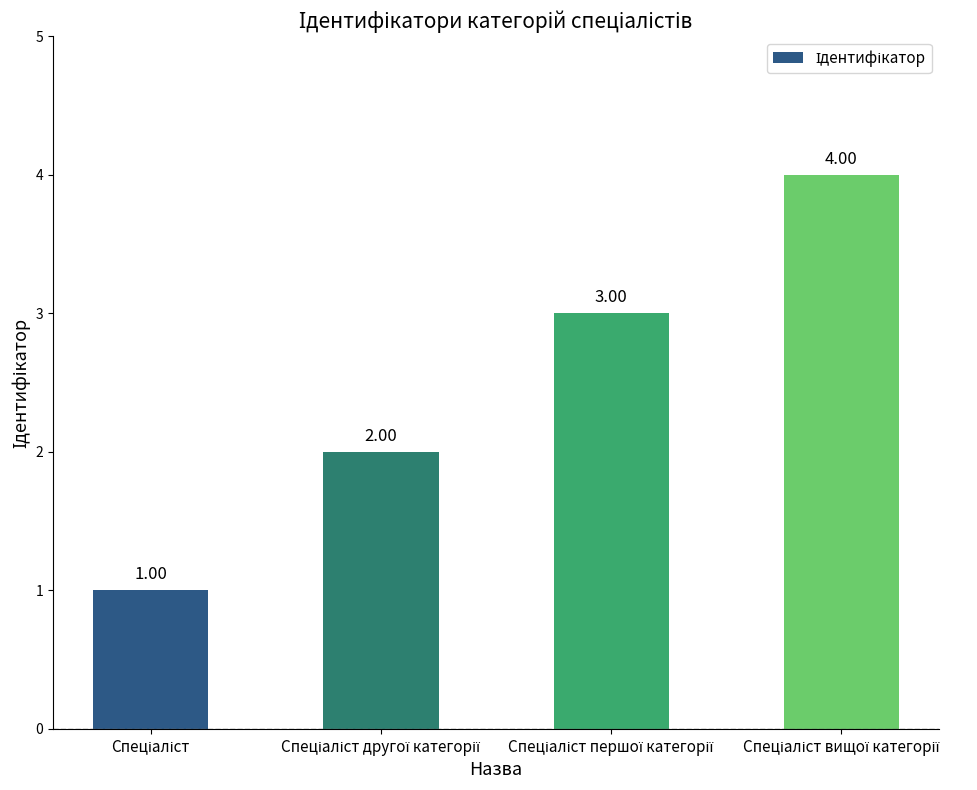

How many values are between 2 and 4?

3